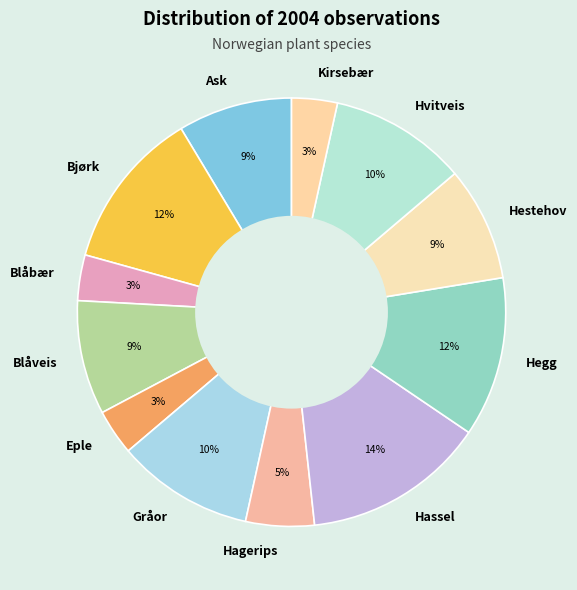

What percentage is the Blåveis slice, to the nearest percent?

9%